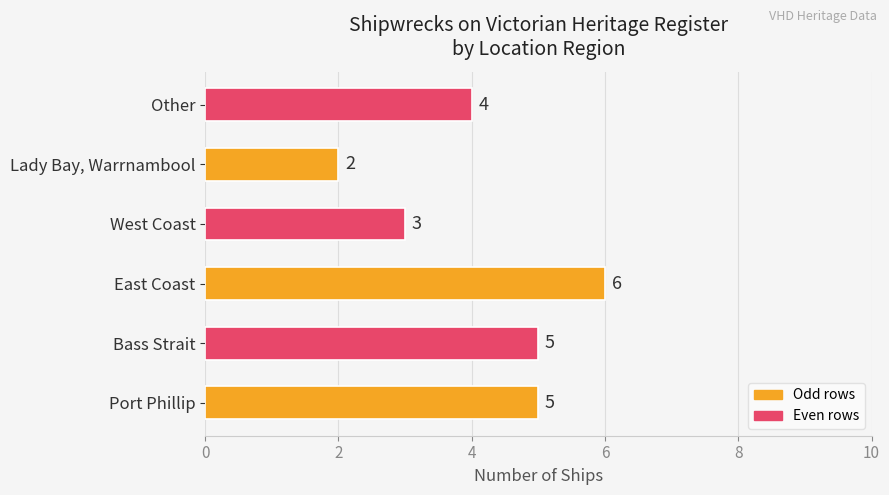

Reading bottom to top, list all the values displayed in this chart.

Port Phillip=5	Bass Strait=5	East Coast=6	West Coast=3	Lady Bay, Warrnambool=2	Other=4